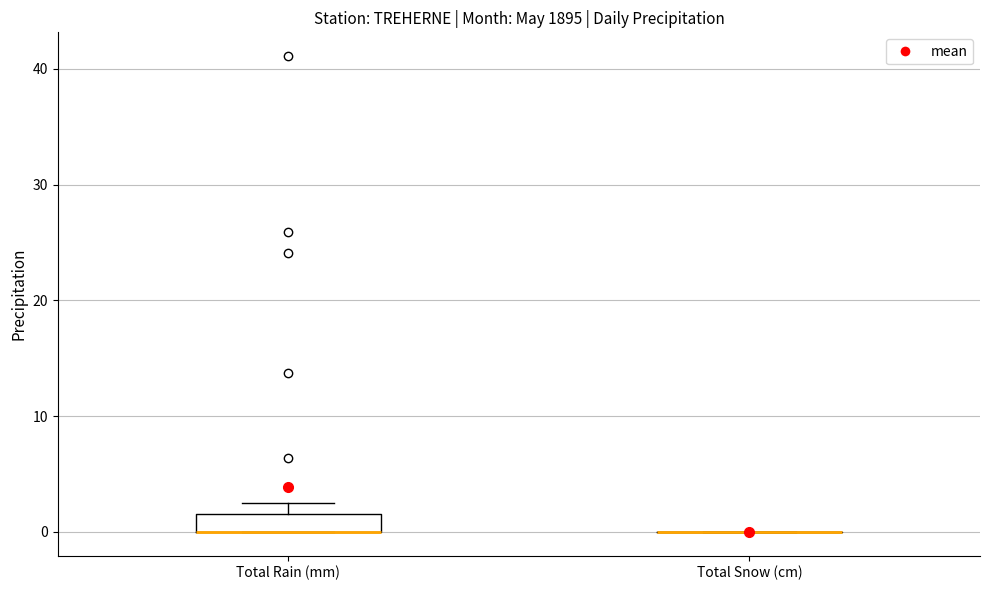

Which box is the tallest, from its lower edge to its upper edge?

Total Rain (mm)